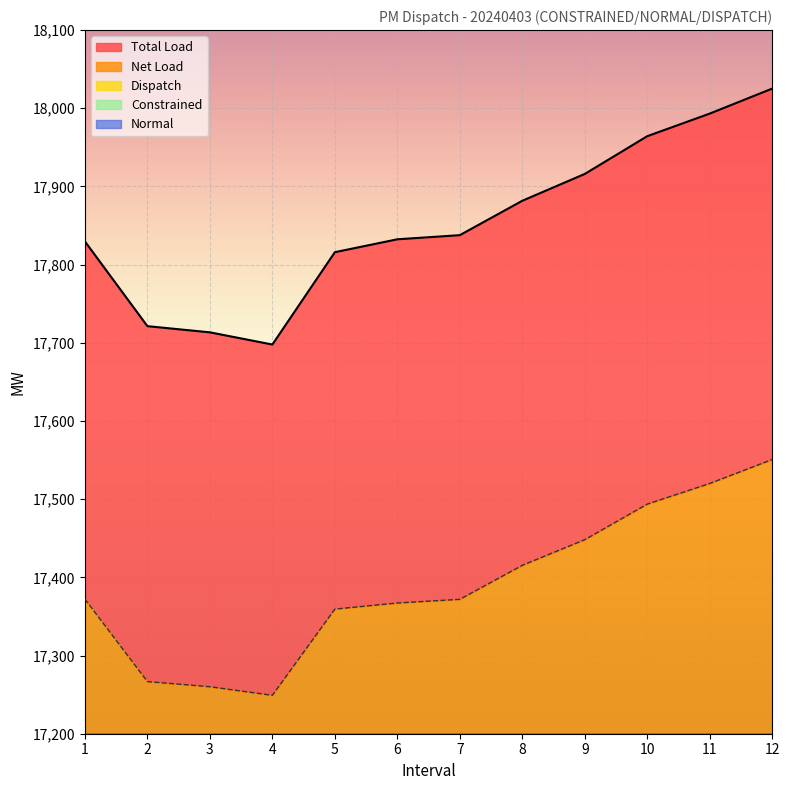

At which category does Dispatch reach its first local valley?

9